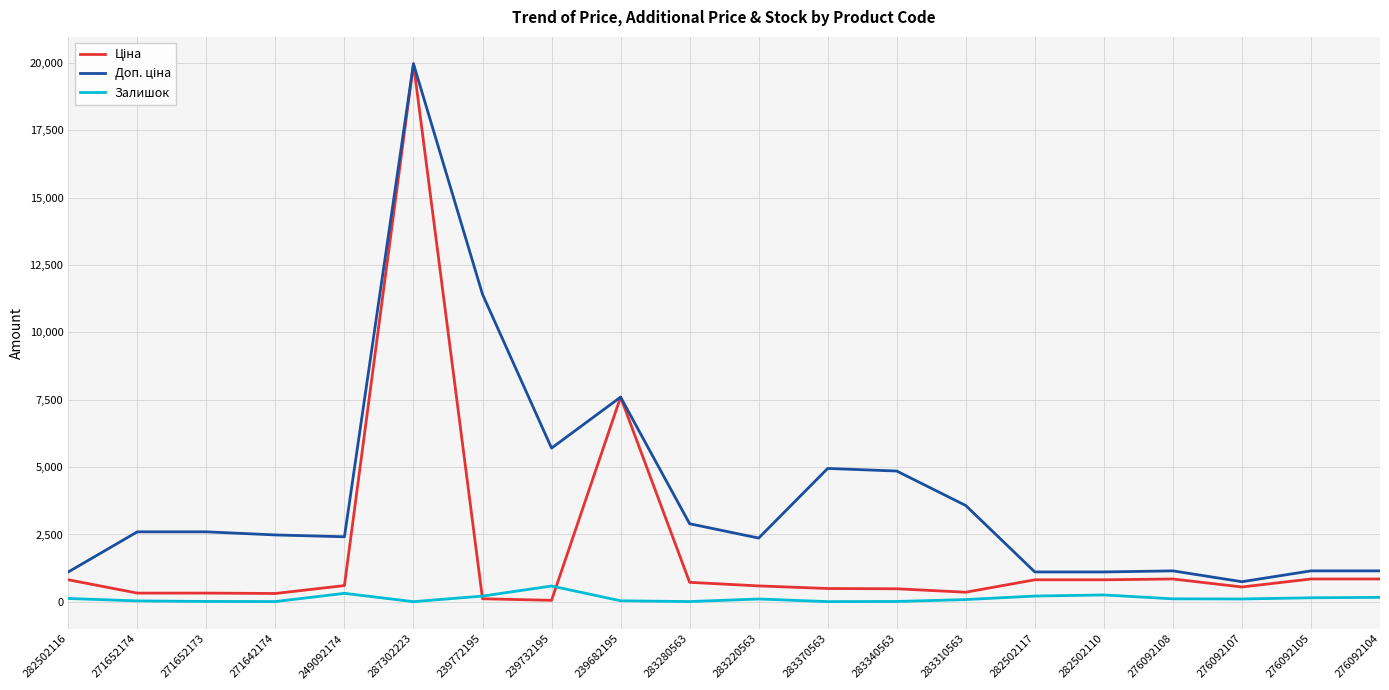

True or false: Залишок has a value of 151.0 at 276092105.

True